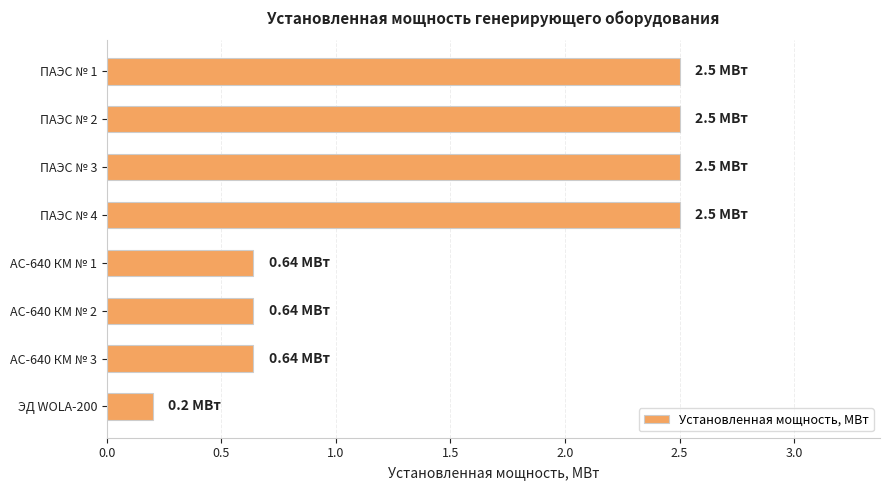

Which has a higher value, ЭД WOLA-200 or АС-640 КМ № 1?

АС-640 КМ № 1